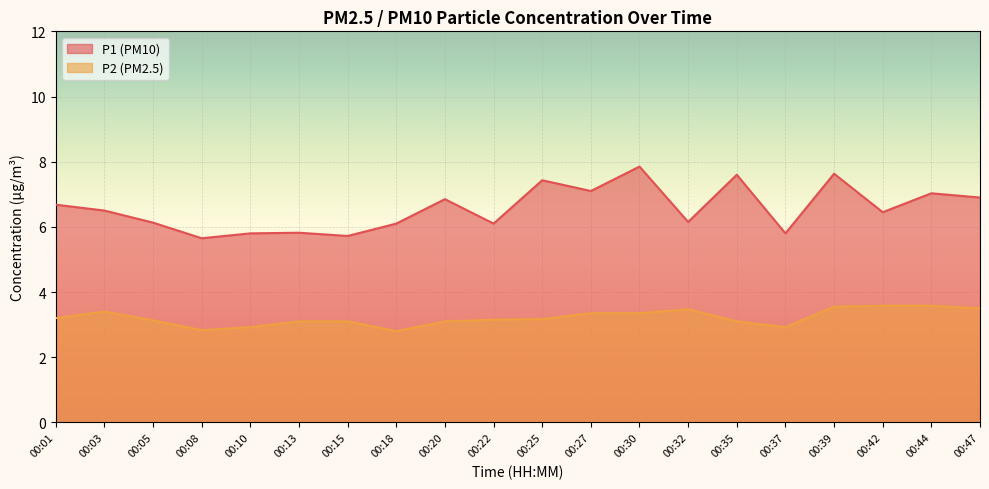

Which series has the largest total across all categories?

P1 (PM10) line